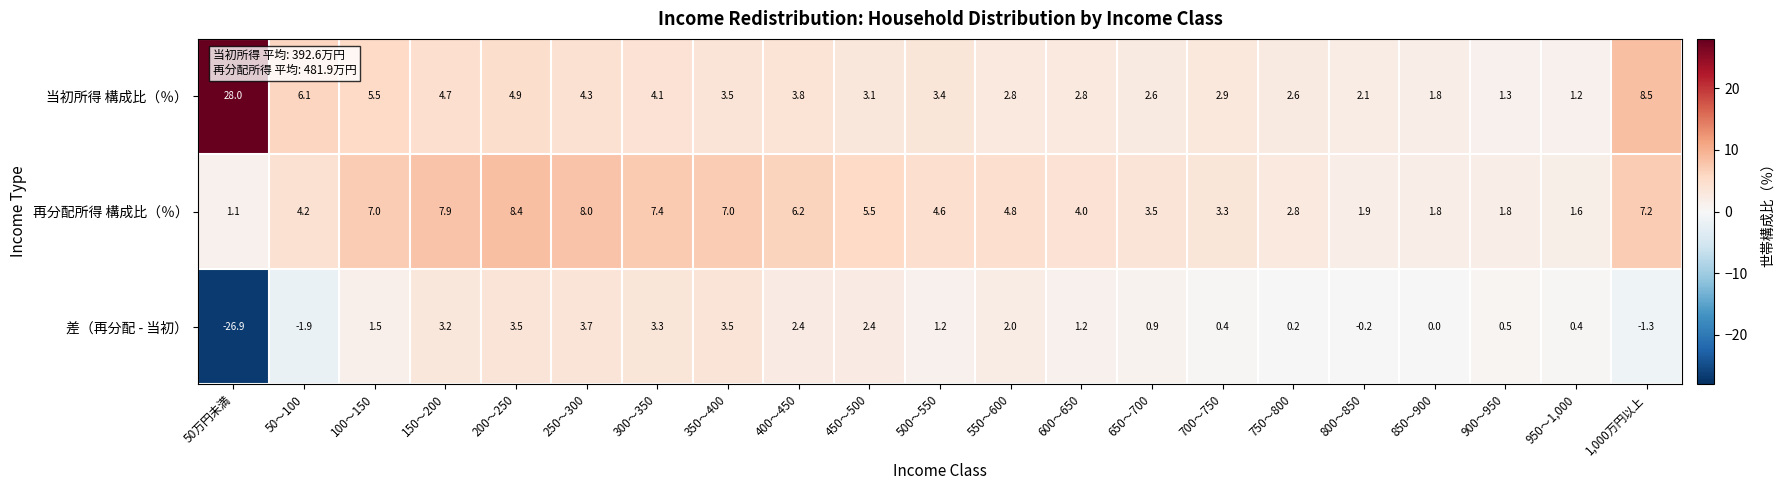

The 再分配所得 構成比（％） series shows 2.8 at 750～800. True or false?

True